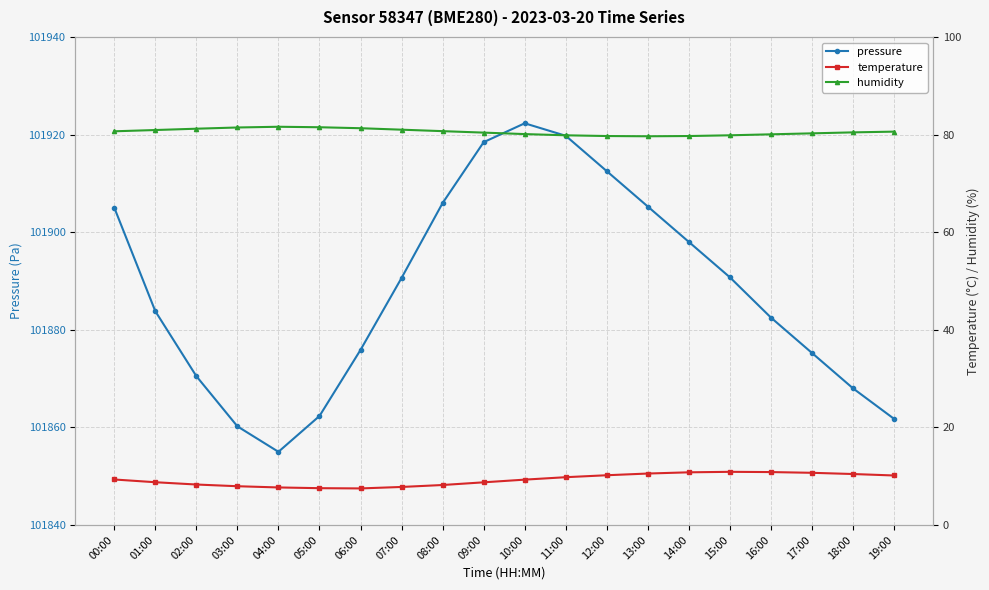

What is the highest value of the humidity series?

81.6